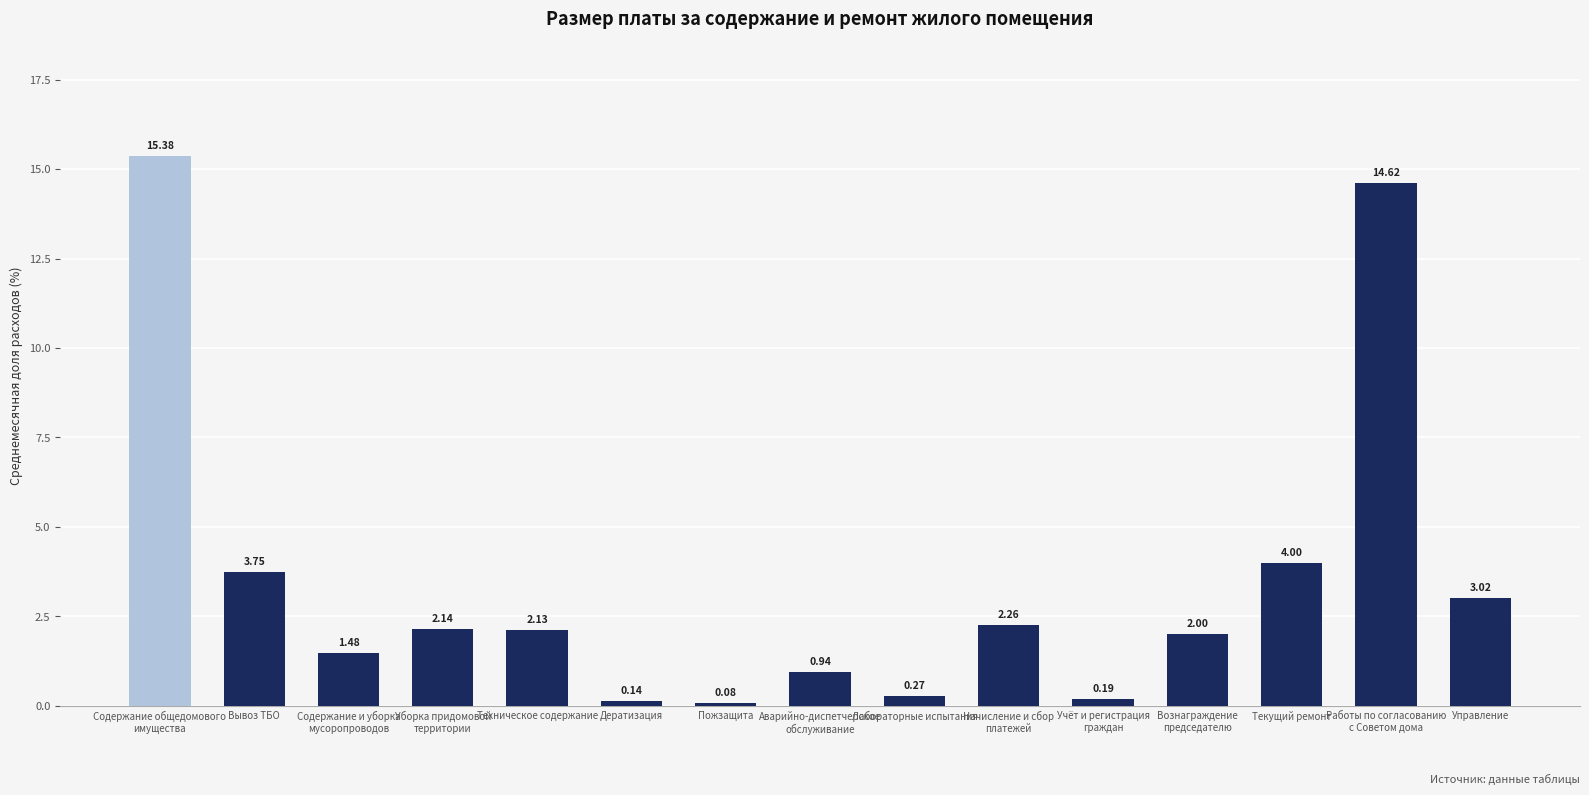

What is the label of the 12th bar from the left?

Вознаграждение
председателю